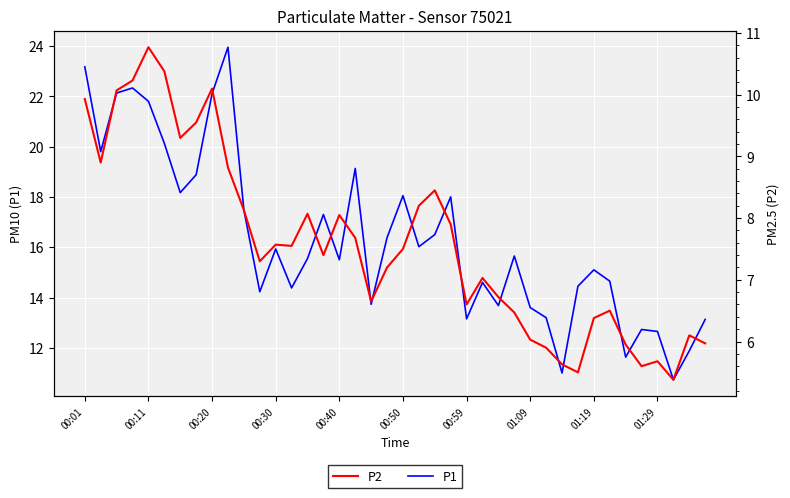

The value of P1 at 15 is 17.3. True or false?

True